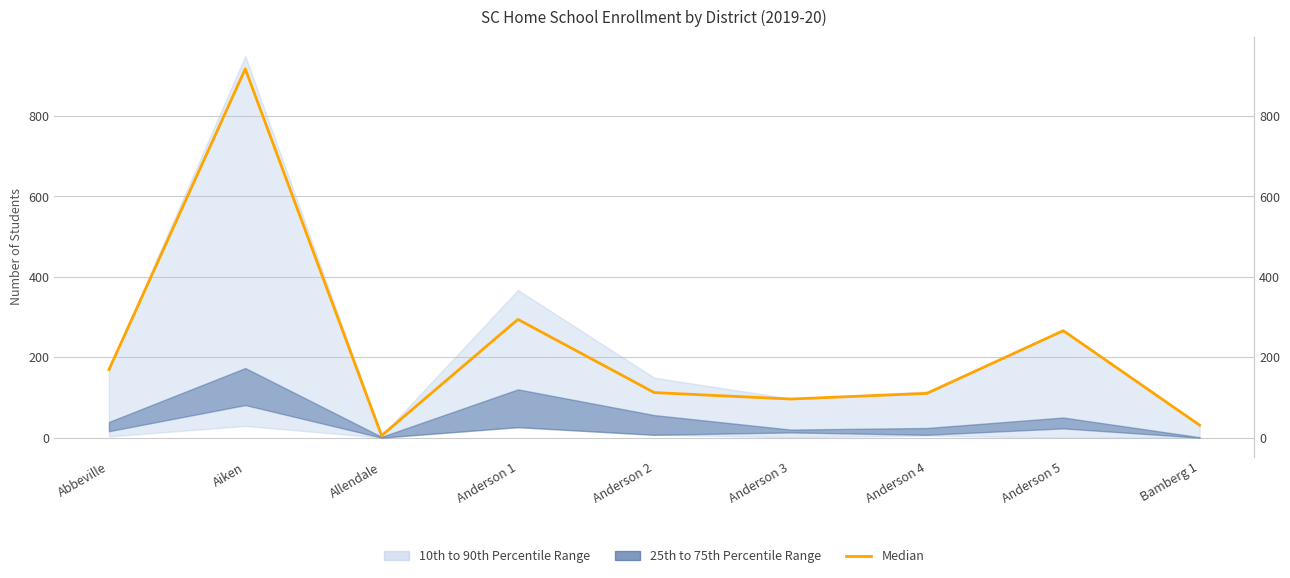

List the labels in order of value, smallest first.

Allendale, Bamberg 1, Anderson 3, Anderson 4, Anderson 2, Abbeville, Anderson 5, Anderson 1, Aiken